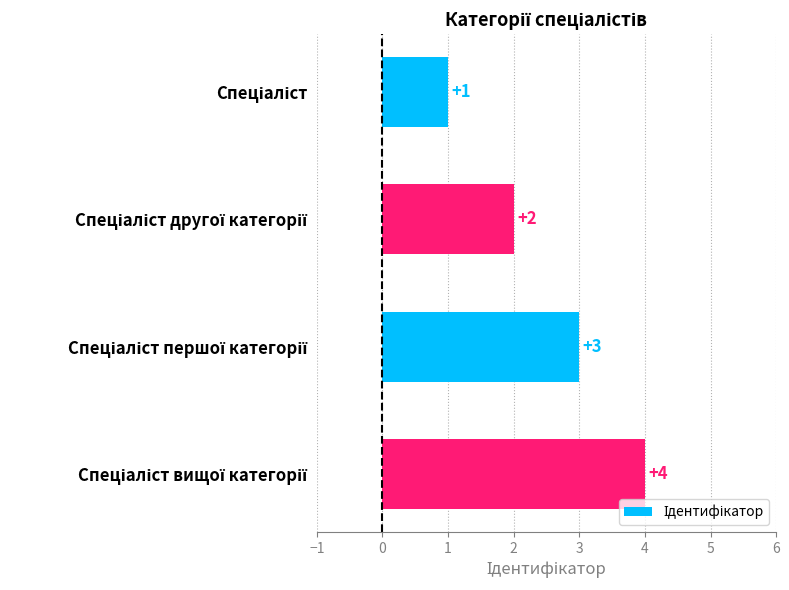

What is the maximum value shown in the chart?

4